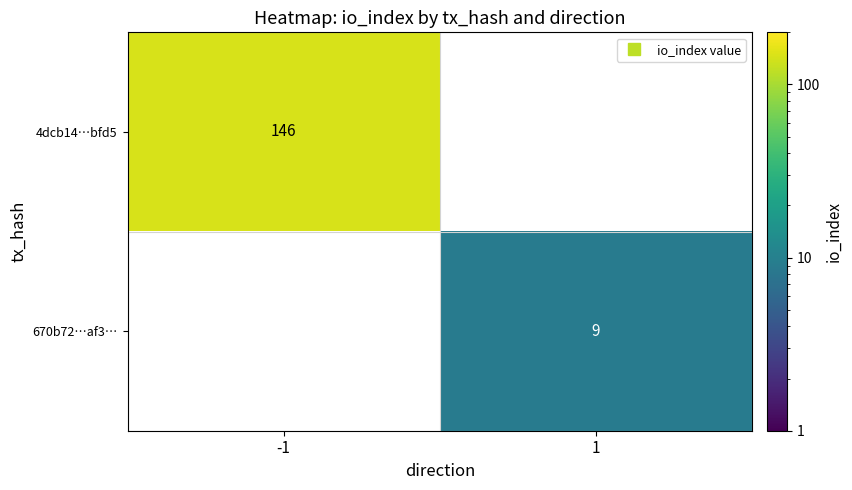

True or false: 4dcb14…bfd5 has a value of 146.0 at -1.

True